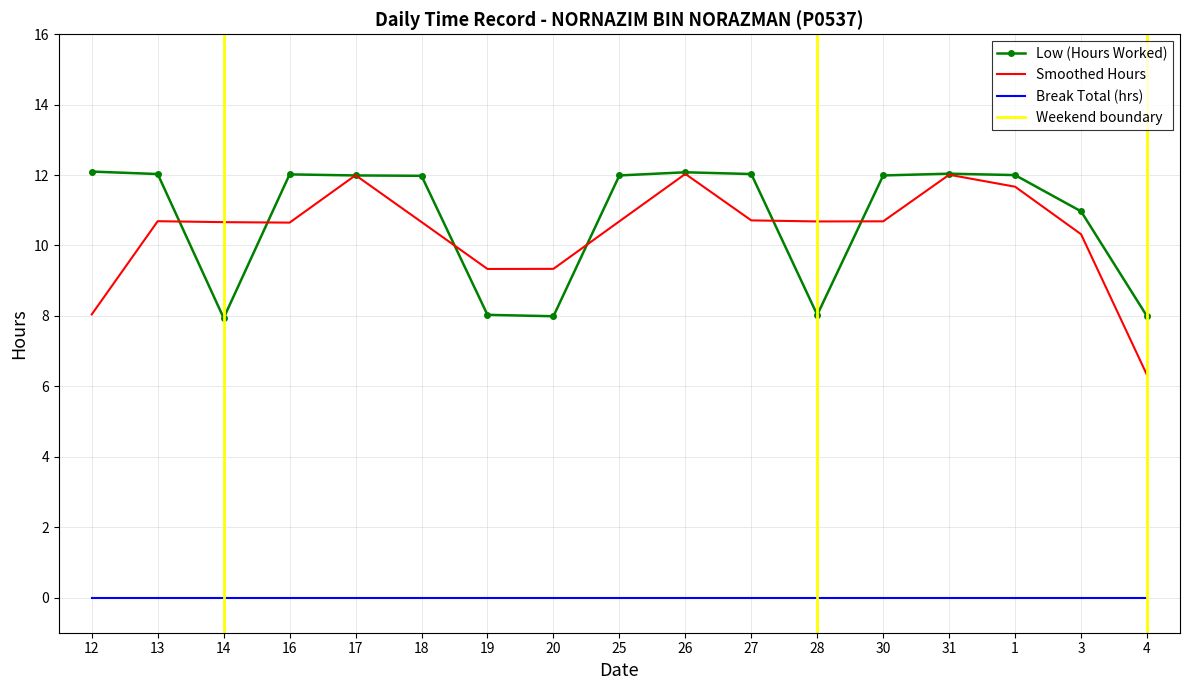

Read the value at 26.

12.1